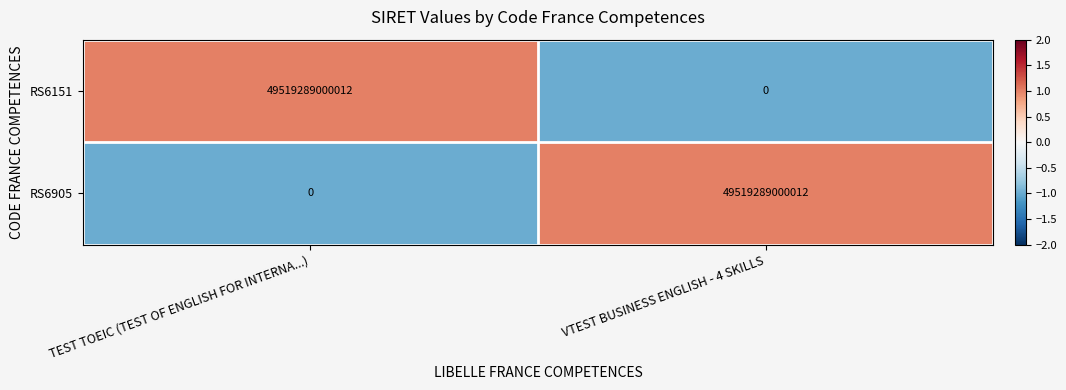

At which label does RS6151 reach its minimum?

VTEST BUSINESS ENGLISH - 4 SKILLS